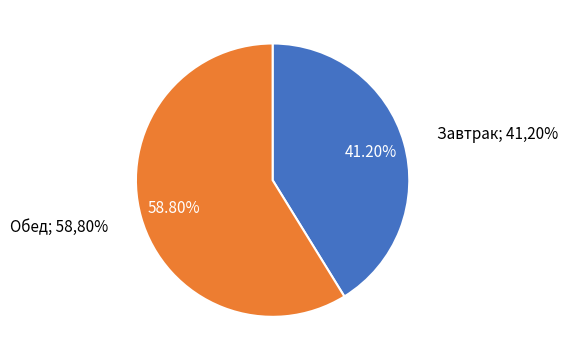

Is there any slice that represents more than half of the pie?

Yes